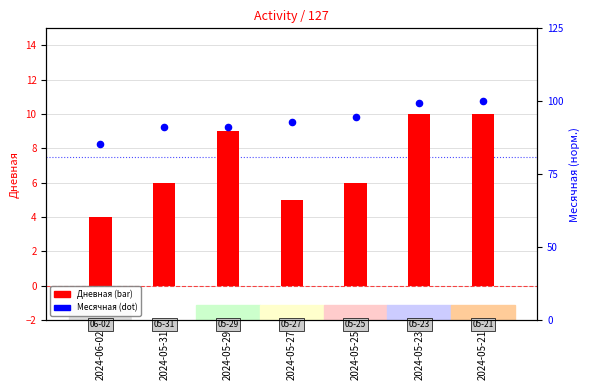

Which series has the widest spread of Y values?

Дневная